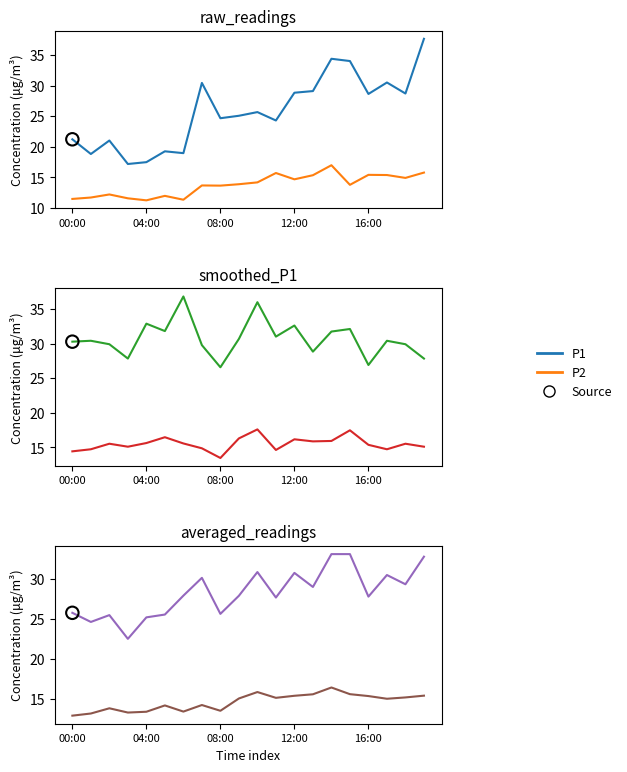

Which series contains the lowest Y value?

P2